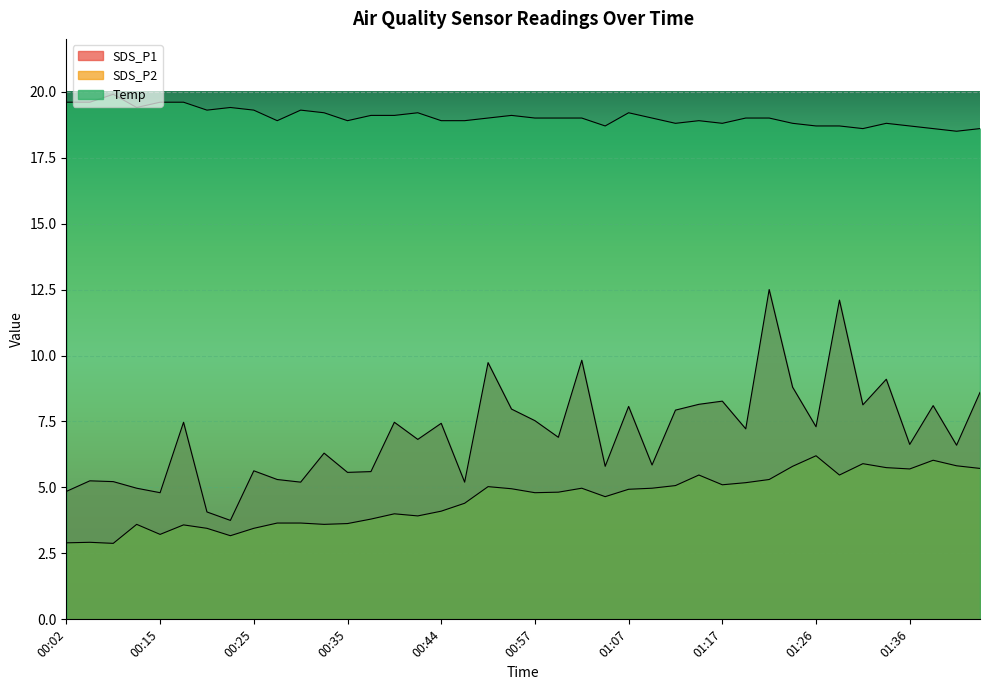

Reading right to left, list all the values displayed in this chart.

SDS_P1: 01:44=8.6	01:41=6.6	01:39=8.1	01:36=6.6	01:34=9.1	01:31=8.1	01:29=12.1	01:26=7.3	01:24=8.8	01:22=12.5	01:19=7.2	01:17=8.3	01:14=8.2	01:12=7.9	01:09=5.8	01:07=8.1	01:04=5.8	01:02=9.8	00:59=6.9	00:57=7.5	00:54=8.0	00:52=9.7	00:50=5.2	00:44=7.4	00:42=6.8	00:39=7.5	00:37=5.6	00:35=5.6	00:32=6.3	00:30=5.2	00:27=5.3	00:25=5.6	00:22=3.8	00:20=4.1	00:17=7.5	00:15=4.8	00:09=5.0	00:07=5.2	00:04=5.2	00:02=4.8
SDS_P2: 01:44=5.7	01:41=5.8	01:39=6.0	01:36=5.7	01:34=5.8	01:31=5.9	01:29=5.5	01:26=6.2	01:24=5.8	01:22=5.3	01:19=5.2	01:17=5.1	01:14=5.5	01:12=5.1	01:09=5.0	01:07=4.9	01:04=4.7	01:02=5.0	00:59=4.8	00:57=4.8	00:54=5.0	00:52=5.0	00:50=4.4	00:44=4.1	00:42=3.9	00:39=4.0	00:37=3.8	00:35=3.6	00:32=3.6	00:30=3.6	00:27=3.6	00:25=3.5	00:22=3.2	00:20=3.5	00:17=3.6	00:15=3.2	00:09=3.6	00:07=2.9	00:04=2.9	00:02=2.9
Temp: 01:44=18.6	01:41=18.5	01:39=18.6	01:36=18.7	01:34=18.8	01:31=18.6	01:29=18.7	01:26=18.7	01:24=18.8	01:22=19.0	01:19=19.0	01:17=18.8	01:14=18.9	01:12=18.8	01:09=19.0	01:07=19.2	01:04=18.7	01:02=19.0	00:59=19.0	00:57=19.0	00:54=19.1	00:52=19.0	00:50=18.9	00:44=18.9	00:42=19.2	00:39=19.1	00:37=19.1	00:35=18.9	00:32=19.2	00:30=19.3	00:27=18.9	00:25=19.3	00:22=19.4	00:20=19.3	00:17=19.6	00:15=19.6	00:09=19.4	00:07=19.9	00:04=19.6	00:02=19.6